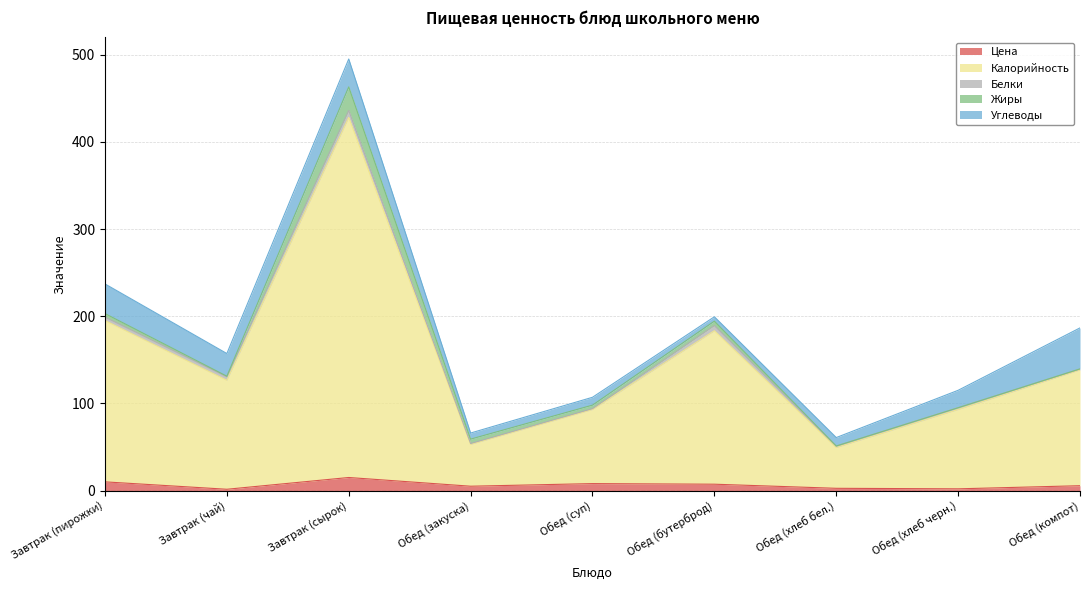

How many lines are shown in the chart?

5